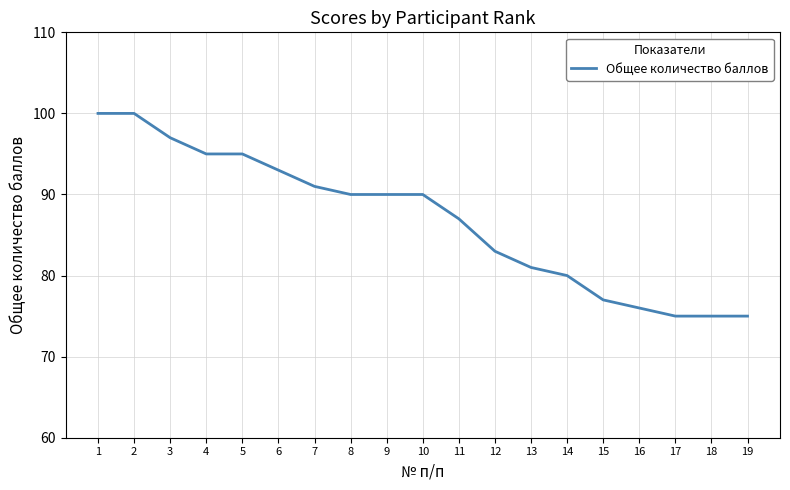

How many series are shown in this chart?

1